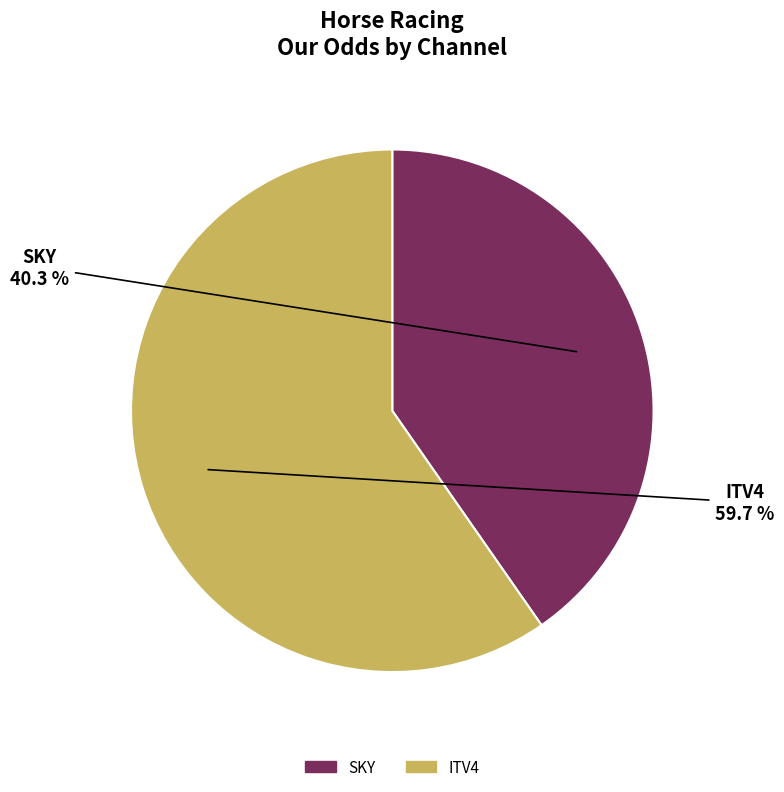

What is the majority slice?

ITV4